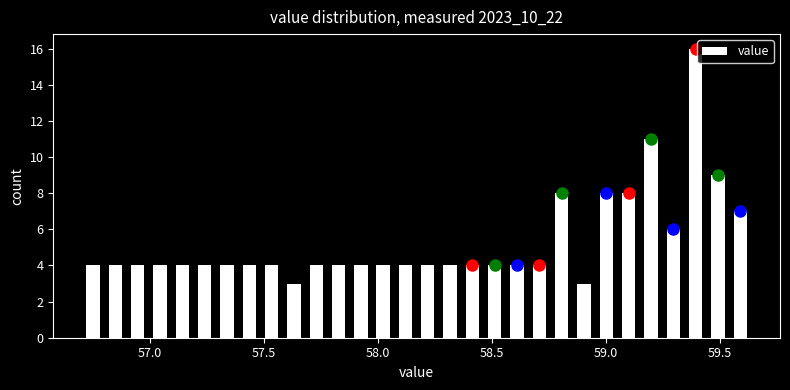

Around what value on the x-axis is the tallest bar? Give the approximate position of its centre, as read against the axis.

59.40